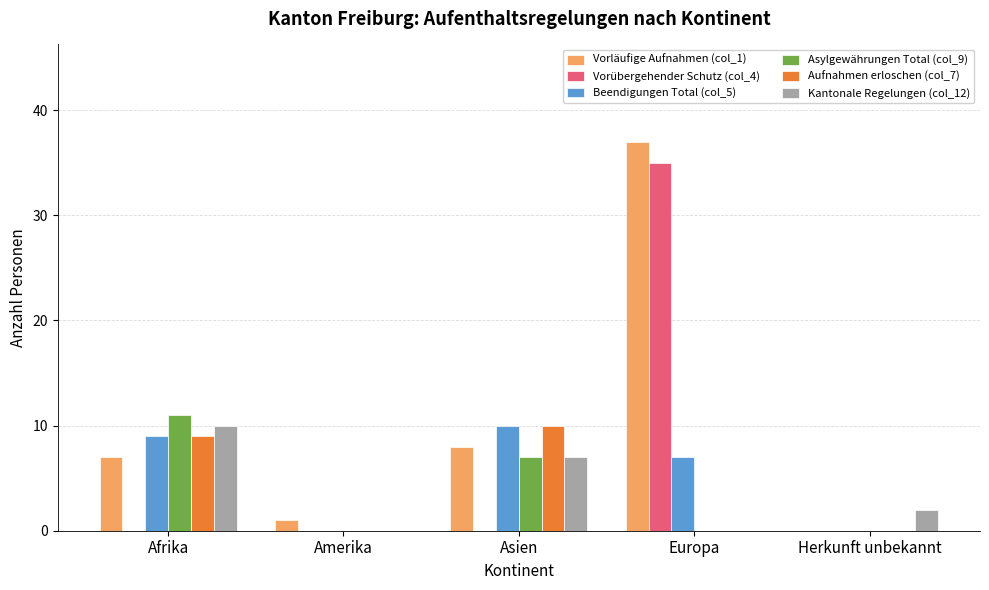

Which category has the highest value across all series?

Europa